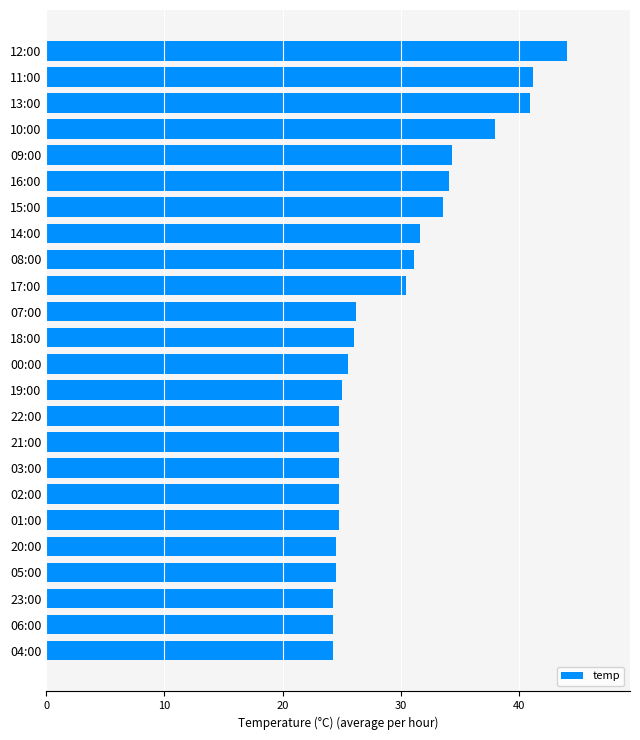

What is the average value?

29.5